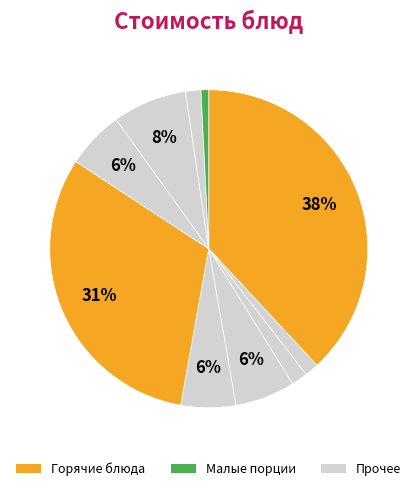

Does any single category account for the majority?

No